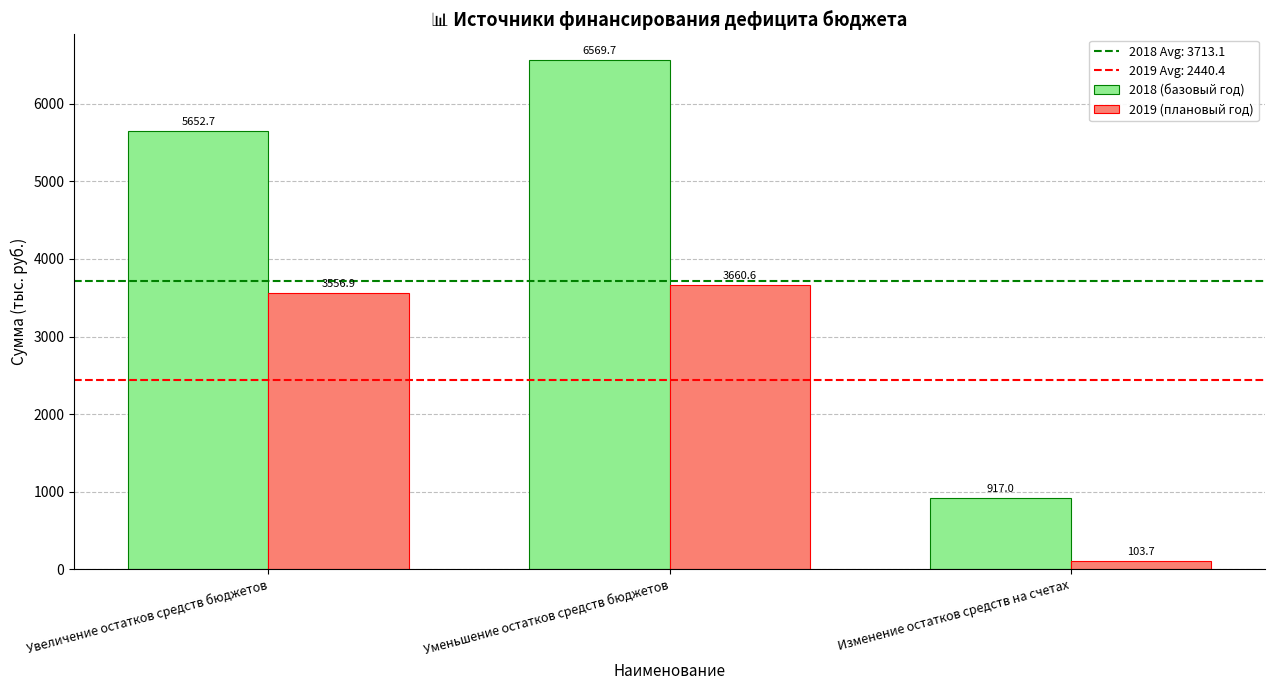

Read the 2019 (плановый год) value at Изменение остатков средств на счетах.

103.7